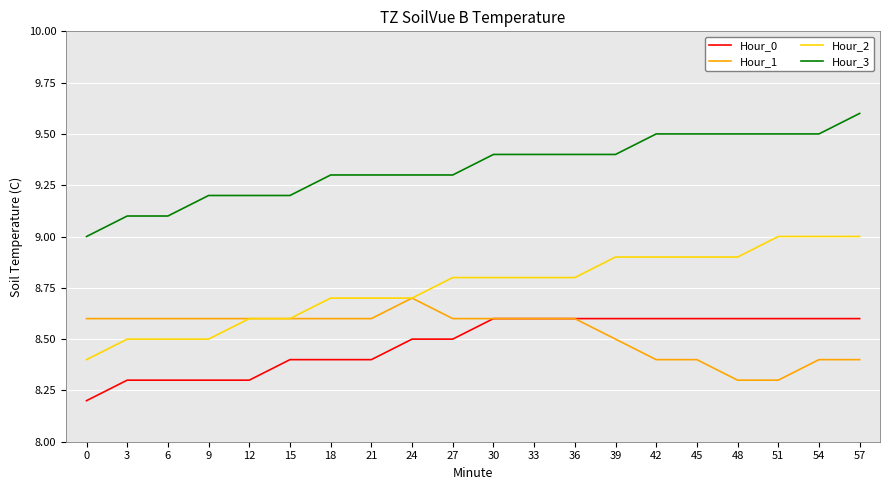

How many series are shown in this chart?

4